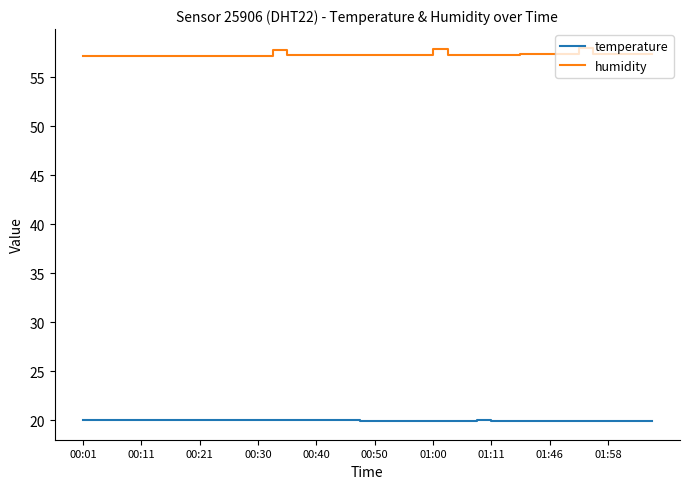

List the series in order of their overall mean, highest first.

humidity, temperature